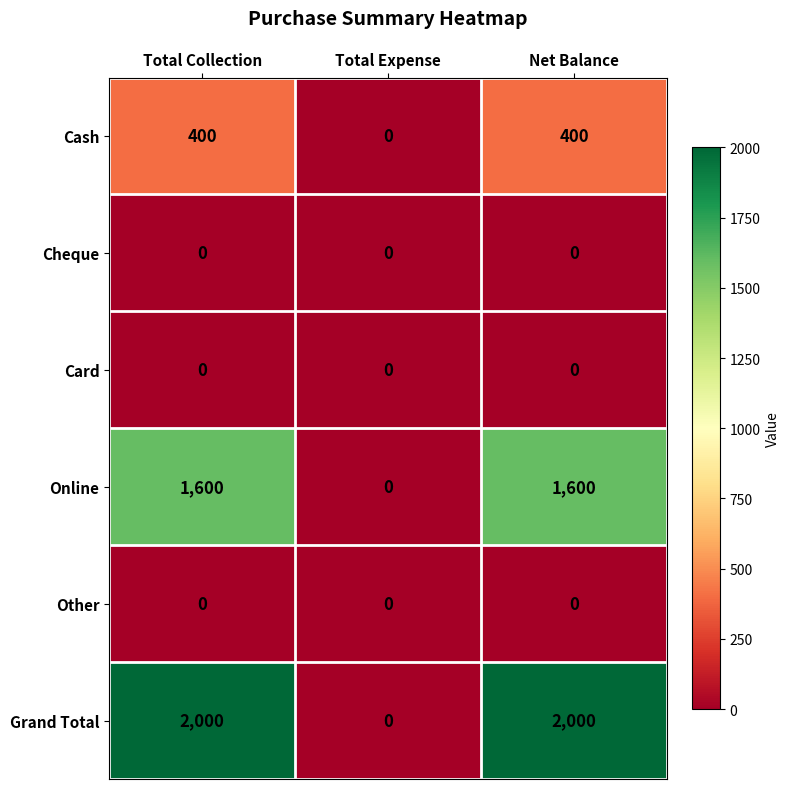

What is the greatest value displayed?

2000